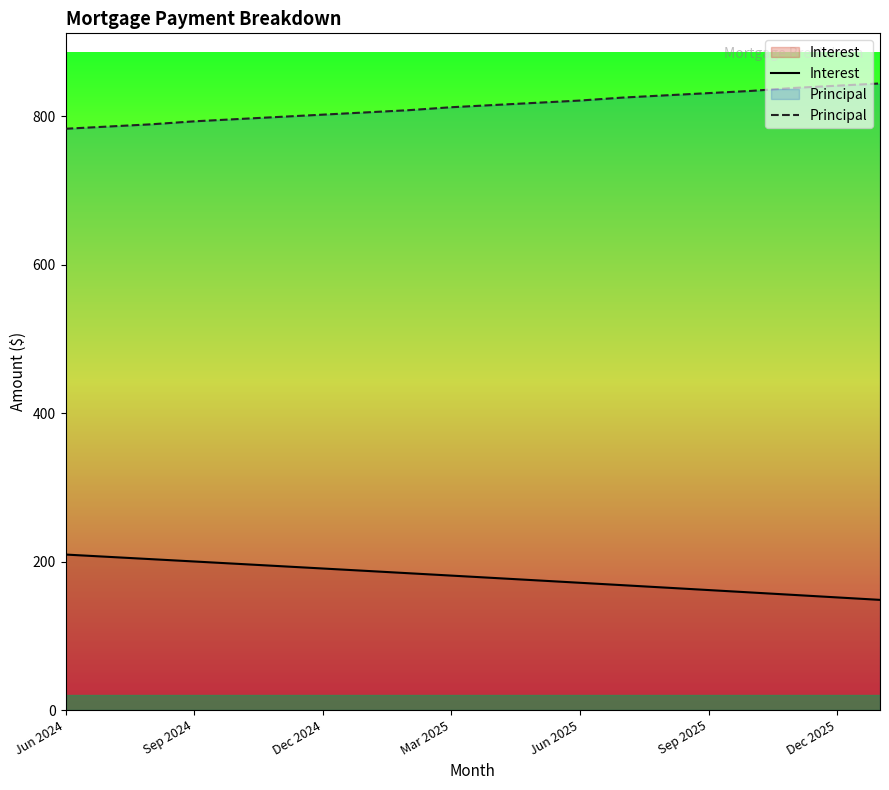

What is the difference between the highest and lowest values at Sep 2025?

669.3